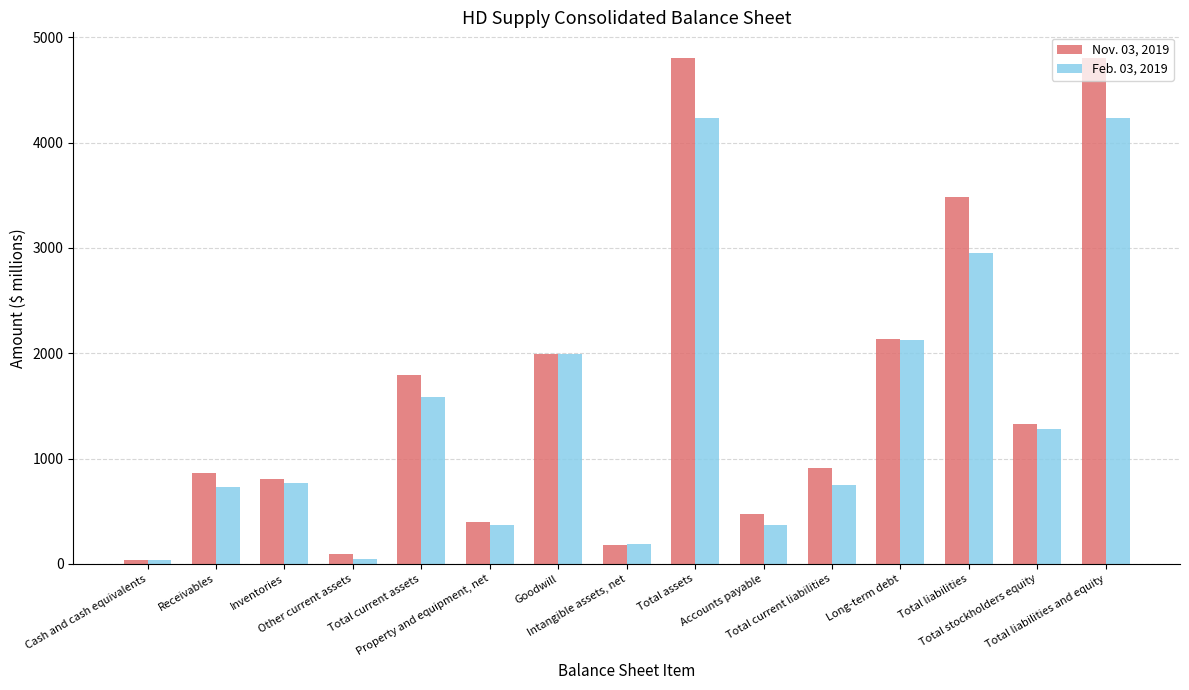

At which label does Nov. 03, 2019 first exceed 907?

Total current assets